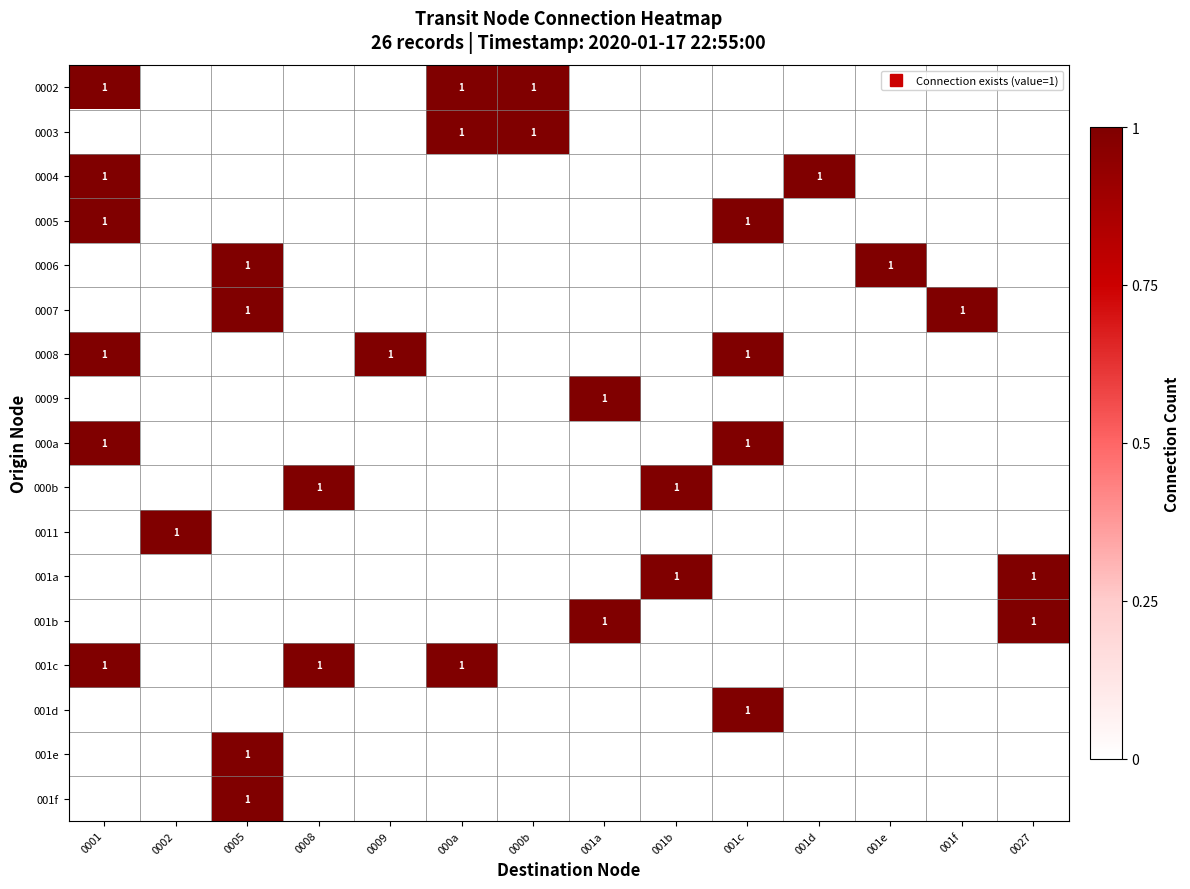

What is the maximum value for 001e?

1